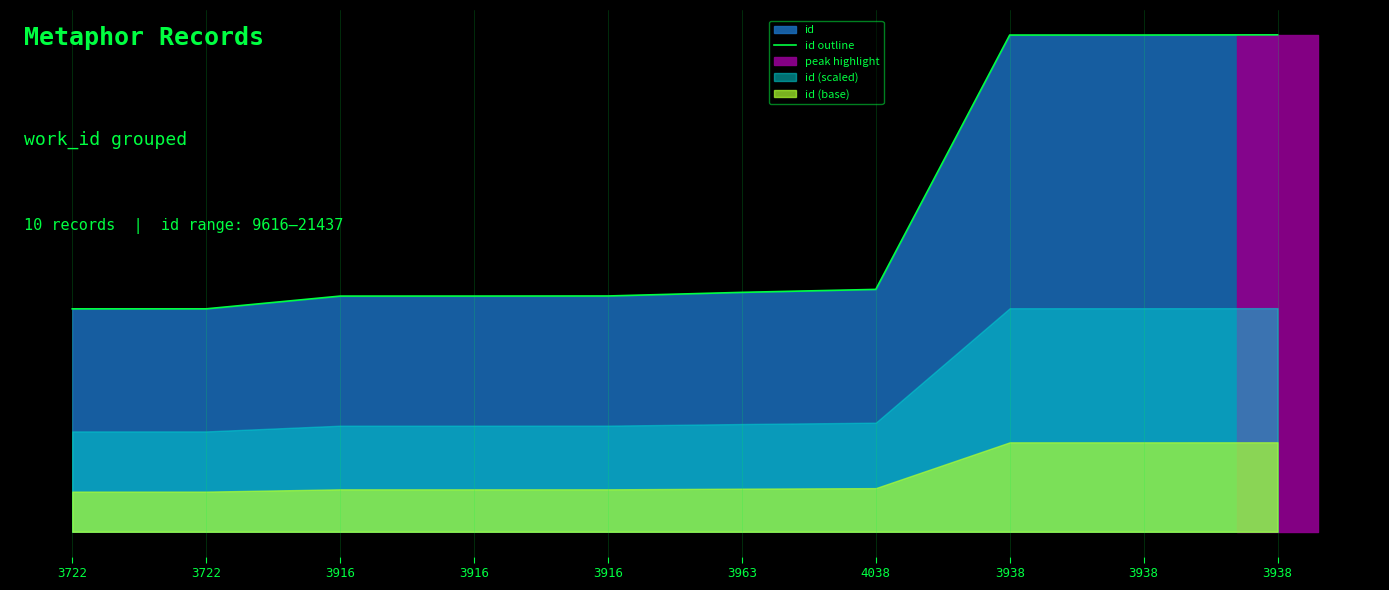

At which category does the chart reach its peak across all series?

3938